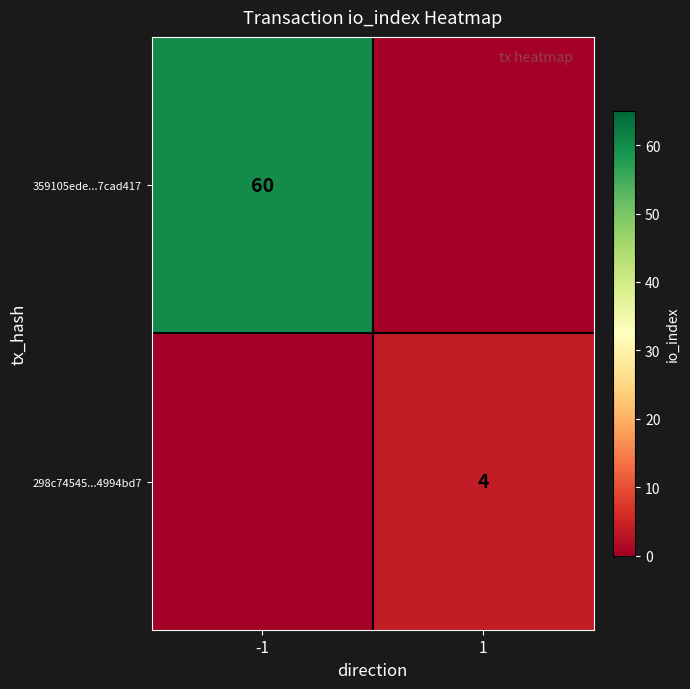

True or false: 298c74545...4994bd7 has a value of 1 at 1.

False